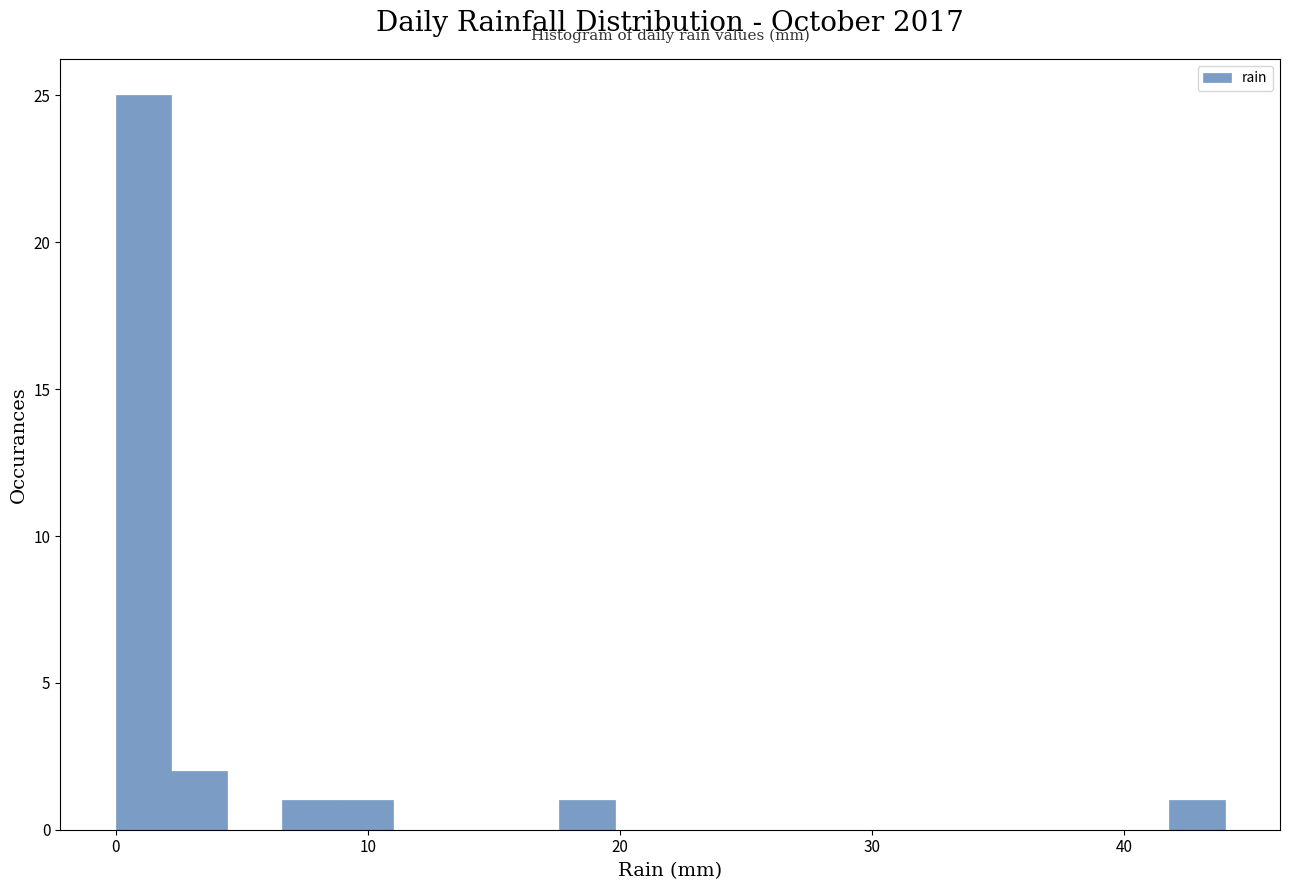

Read against the x-axis, roughly where is the centre of the tallest bar?

1